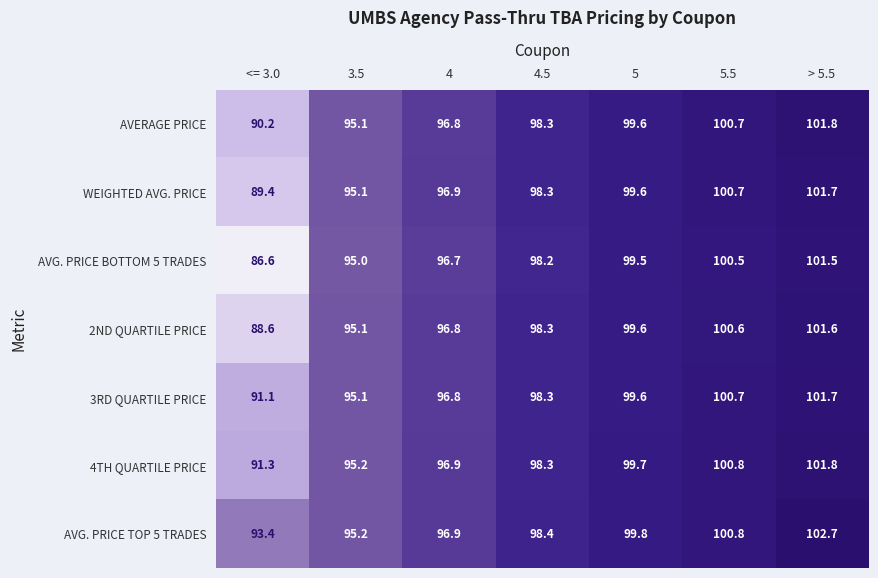

What is the total value across all series at 4?

677.8